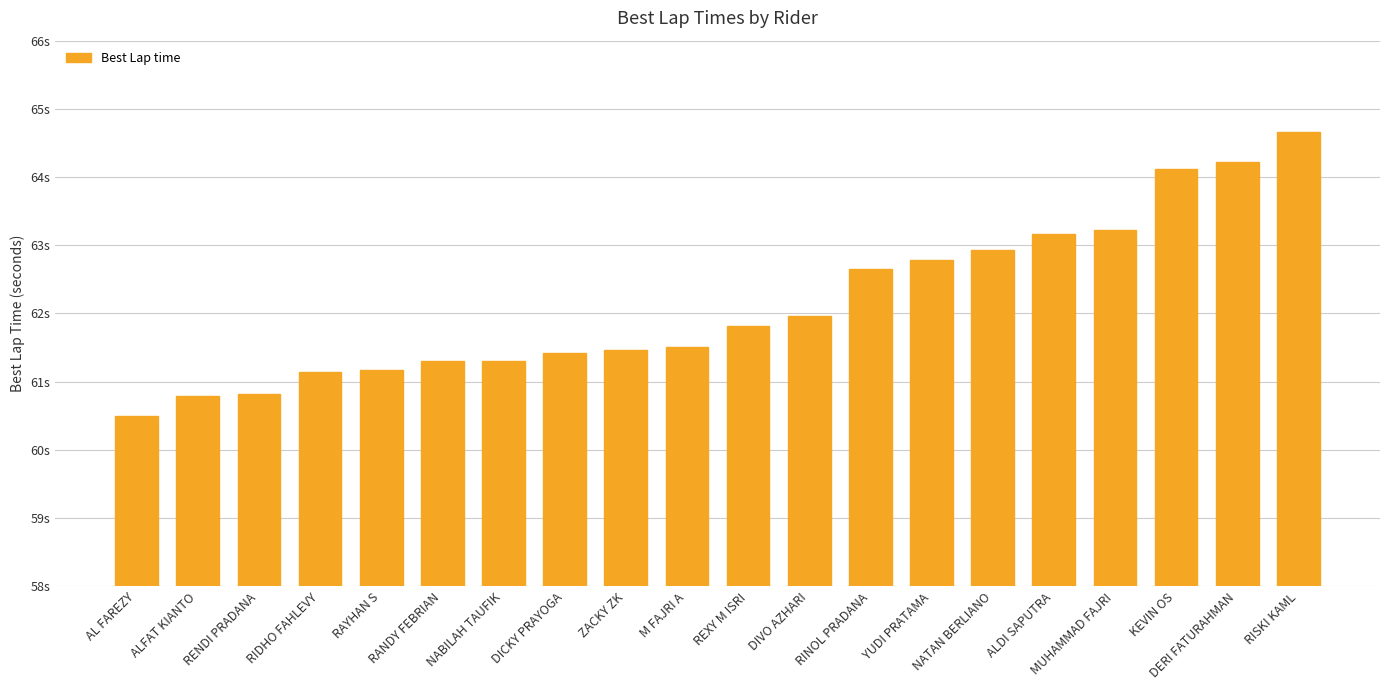

Are the bars horizontal?

No